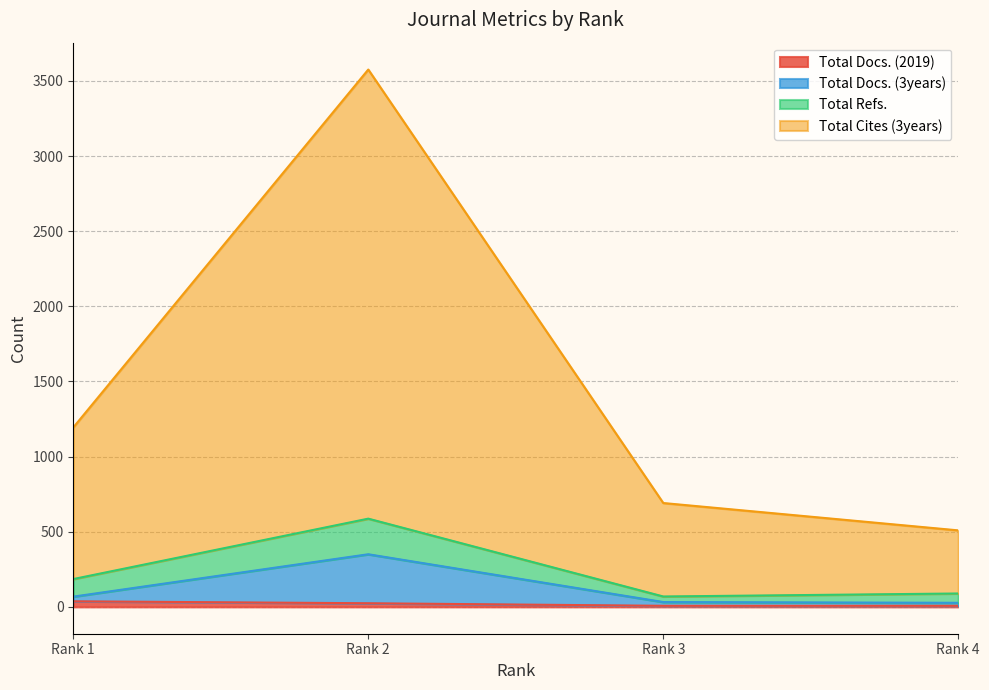

The Total Refs. series shows 89 at Rank 4. True or false?

True